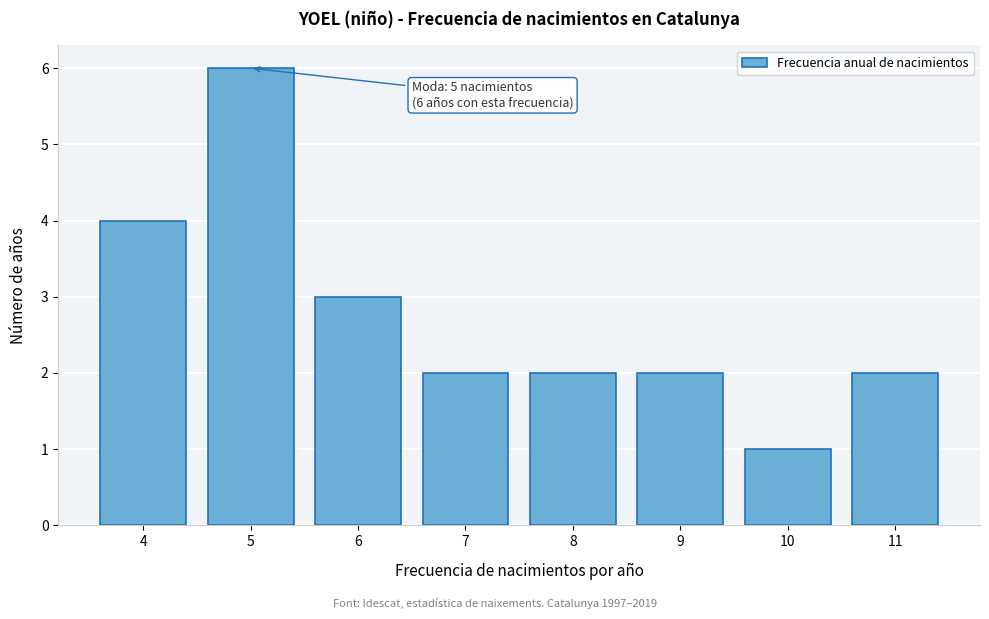

Over which range of the x-axis is the bar tallest?

4.5 to 5.5